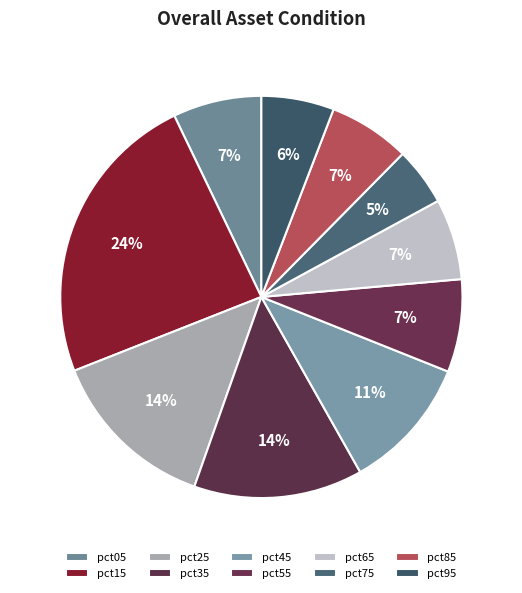

Count the number of slices in the pie.

10